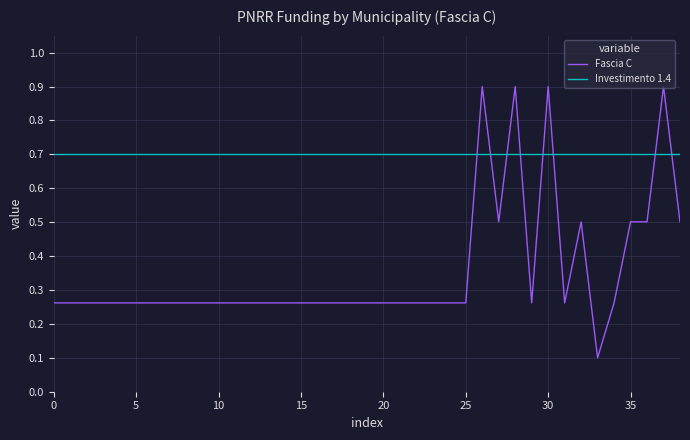

What is the difference between the maximum and minimum values in the Fascia C series?

0.8